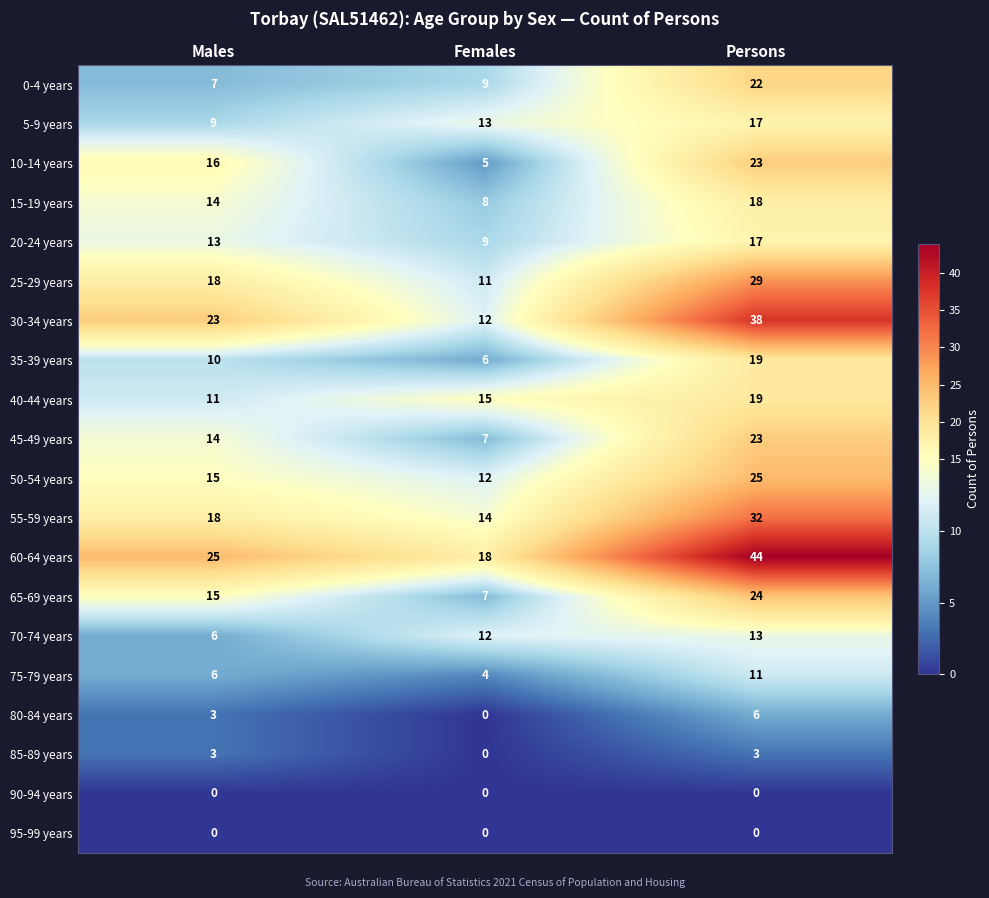

Rank the categories by 50-54 years value from lowest to highest.

Females, Males, Persons